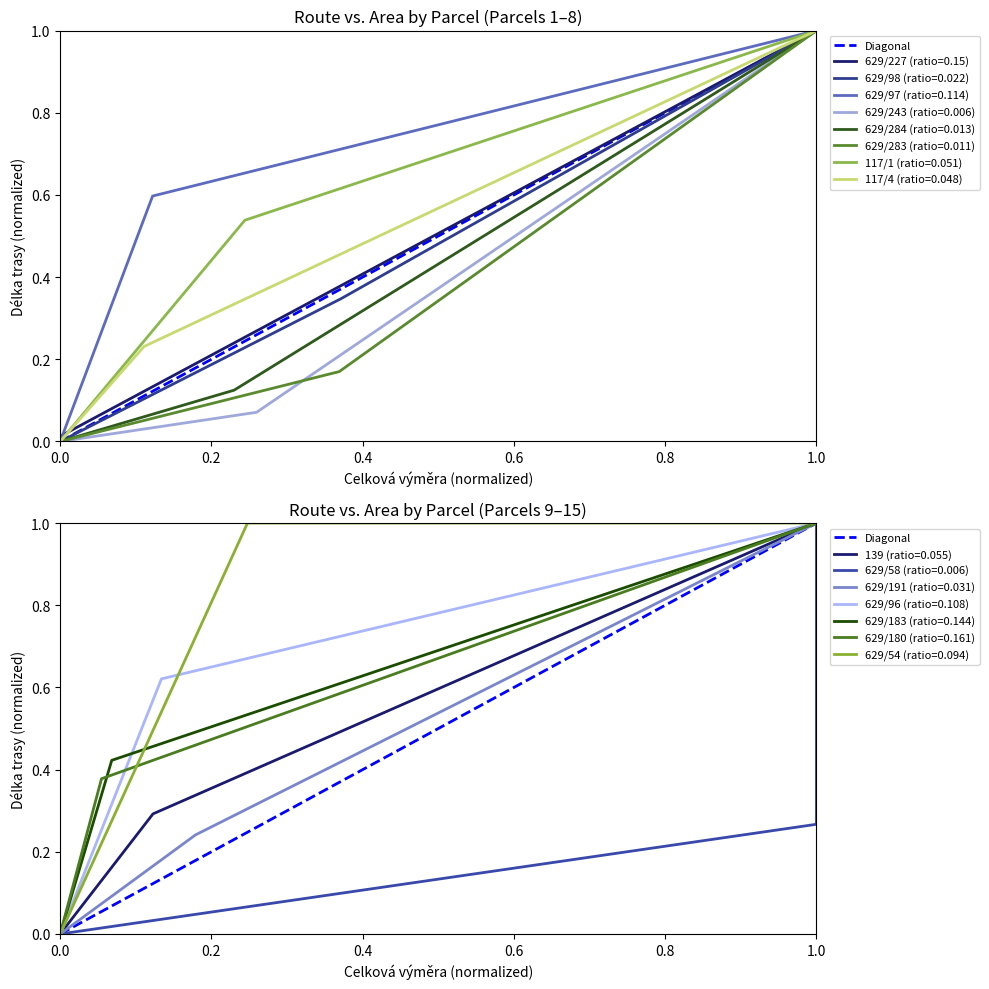

What is the value of the 2nd point from the left?

1